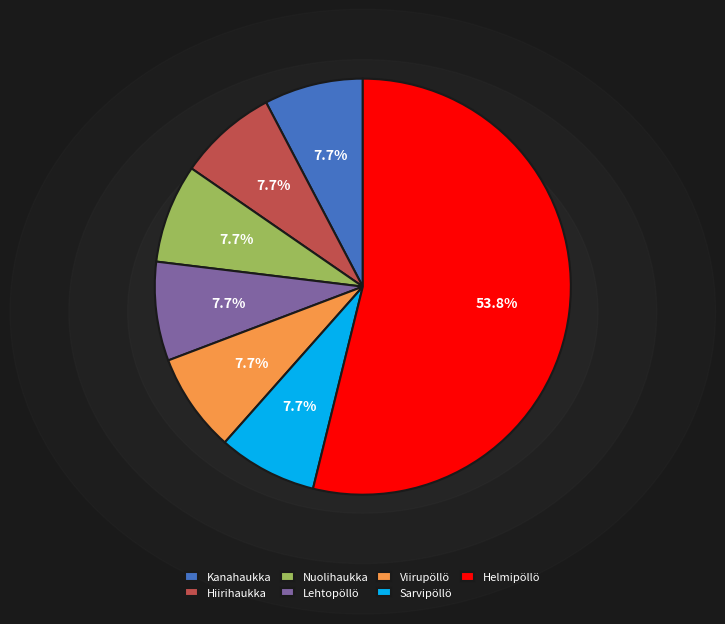

The Nuolihaukka slice represents 34% of the pie. True or false?

False